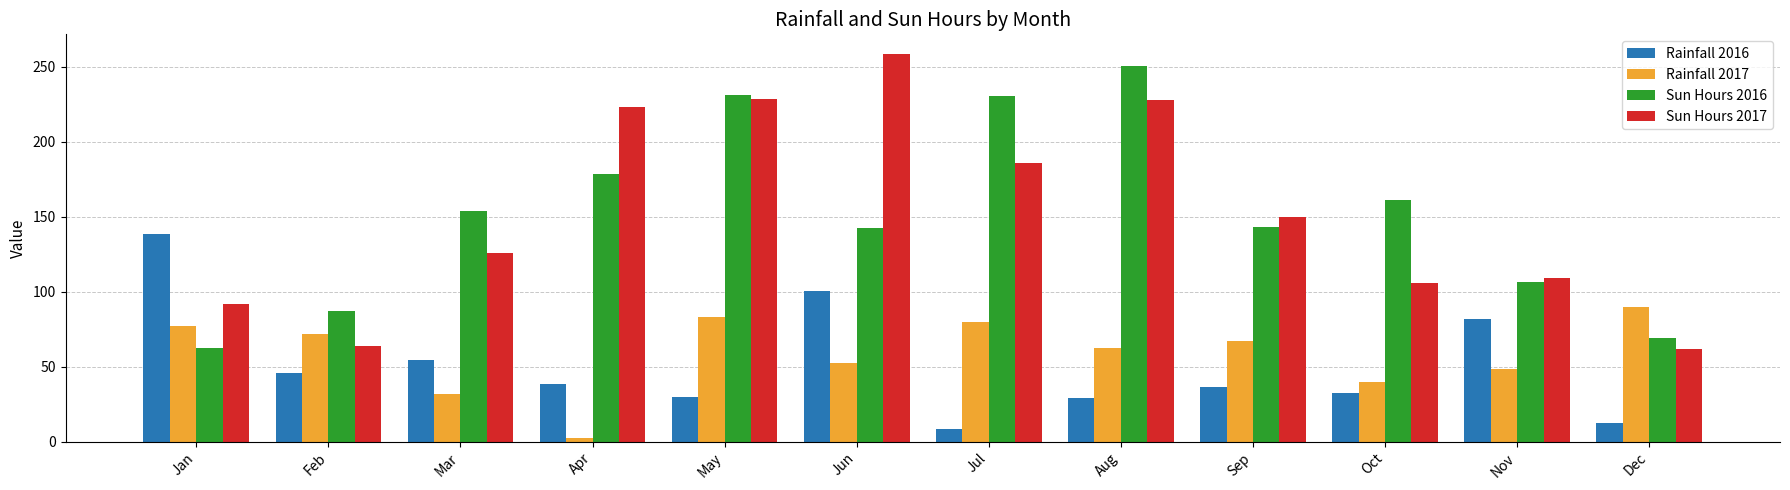

What is the sum of the Rainfall 2017 values at Aug and Oct?

101.9